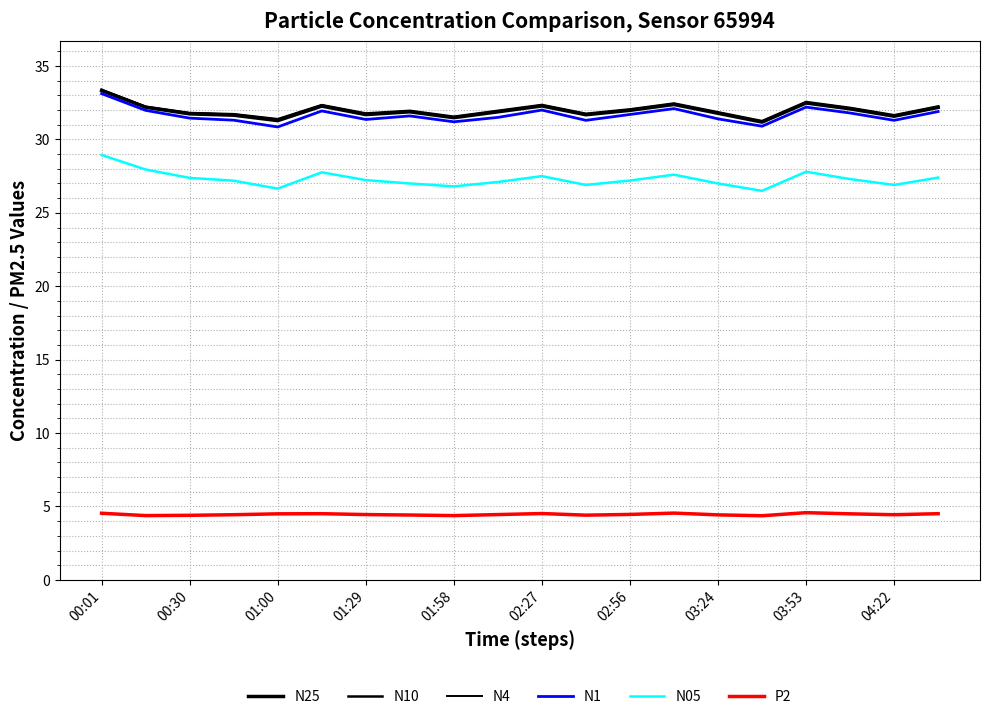

How many interior local peaks does the P2 series have?

4